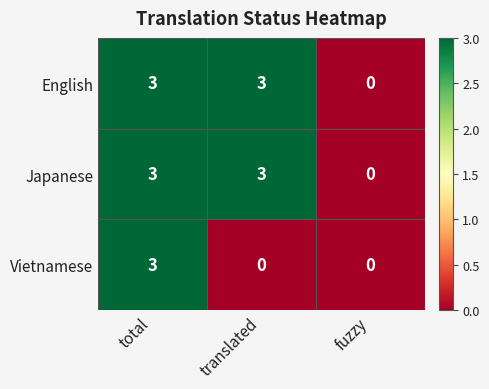

Reading left to right, extract all data points from this chart.

English: total=3	translated=3	fuzzy=0
Japanese: total=3	translated=3	fuzzy=0
Vietnamese: total=3	translated=0	fuzzy=0